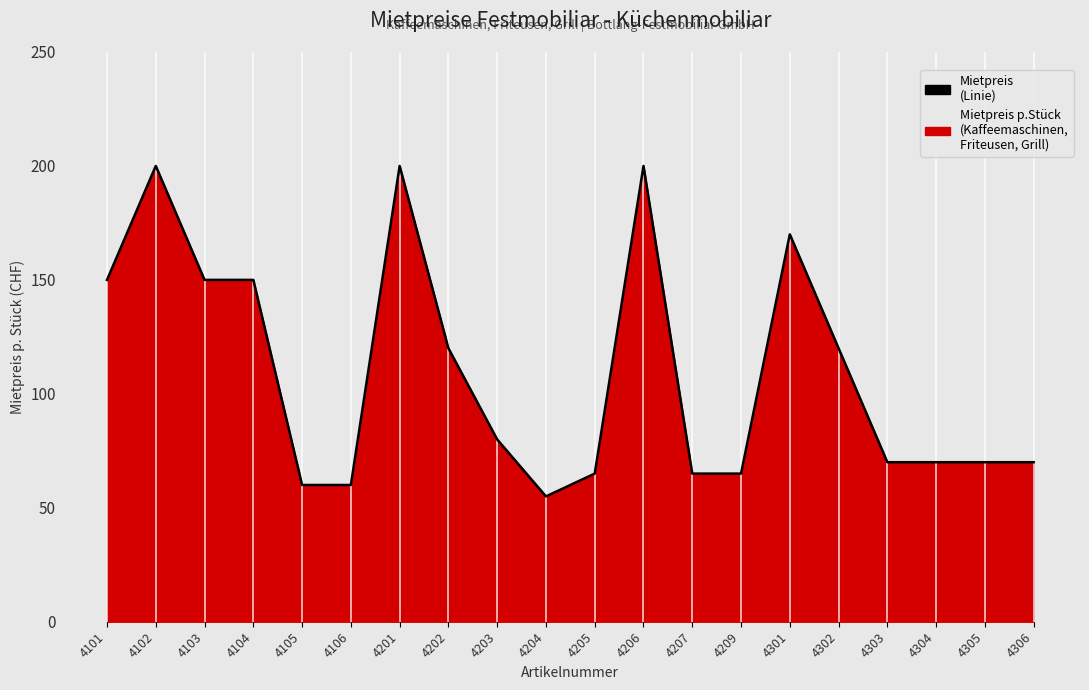

List the labels in order of value, largest first.

4102, 4201, 4206, 4301, 4101, 4103, 4104, 4202, 4302, 4203, 4303, 4304, 4305, 4306, 4205, 4207, 4209, 4105, 4106, 4204